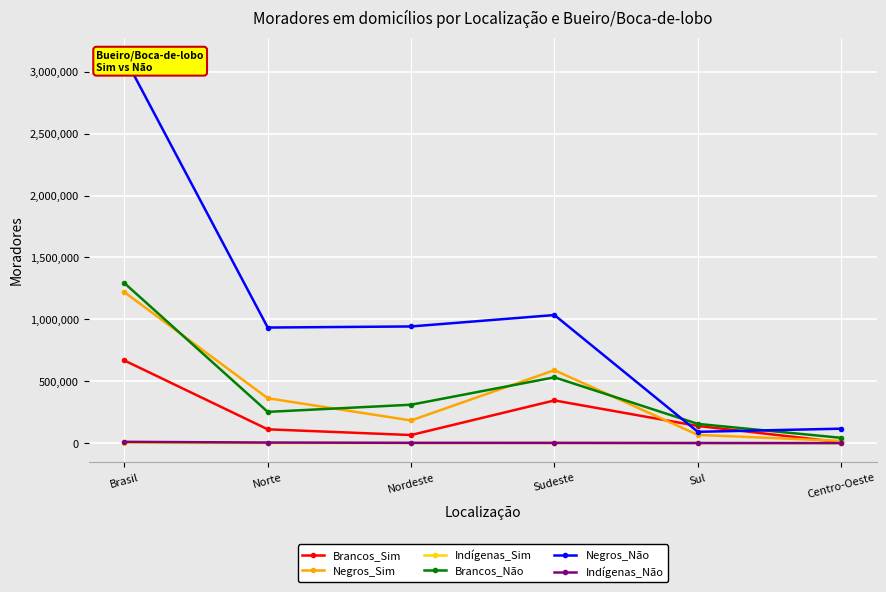

True or false: Negros_Sim has a value of 1651652 at Brasil.

False